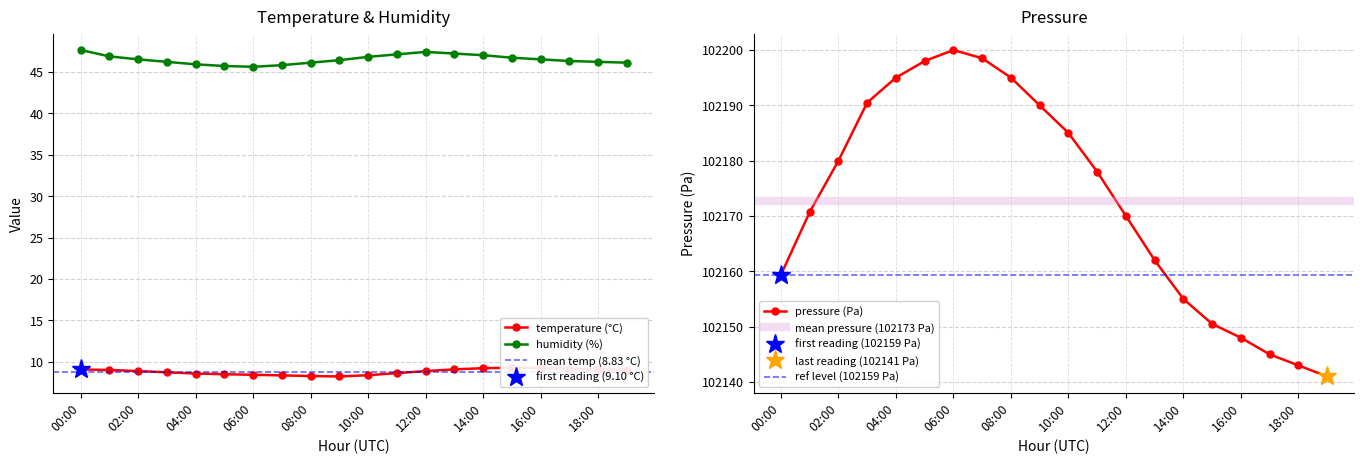

Reading left to right, what are all the values shown in this chart?

temperature: 9.1	9.0	8.9	8.8	8.6	8.5	8.4	8.4	8.3	8.2	8.4	8.7	8.9	9.1	9.2	9.3	9.3	9.2	9.1	9.1
humidity: 47.6	46.9	46.5	46.2	45.9	45.7	45.6	45.8	46.1	46.4	46.8	47.1	47.4	47.2	47.0	46.7	46.5	46.3	46.2	46.1
pressure_kpa: 102159.4	102170.7	102180.0	102190.5	102195.0	102198.0	102200.0	102198.5	102195.0	102190.0	102185.0	102178.0	102170.0	102162.0	102155.0	102150.5	102148.0	102145.0	102143.0	102141.0